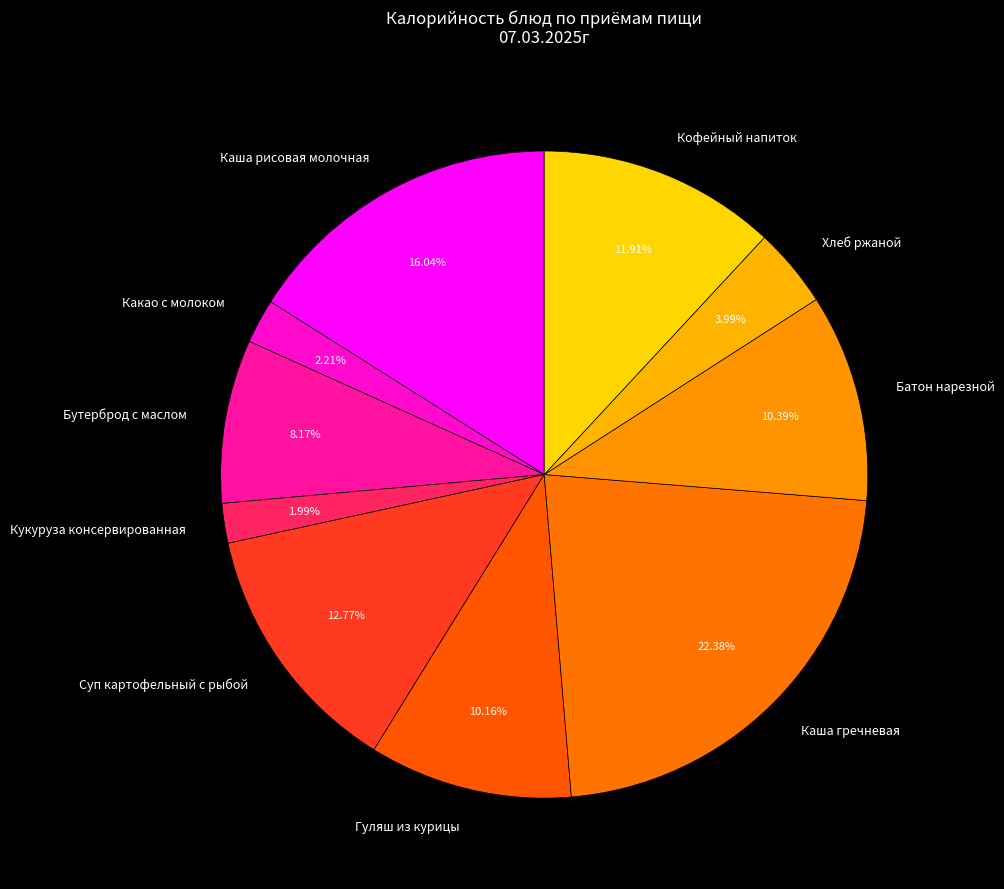

Between Хлеб ржаной and Кофейный напиток, which is larger?

Кофейный напиток